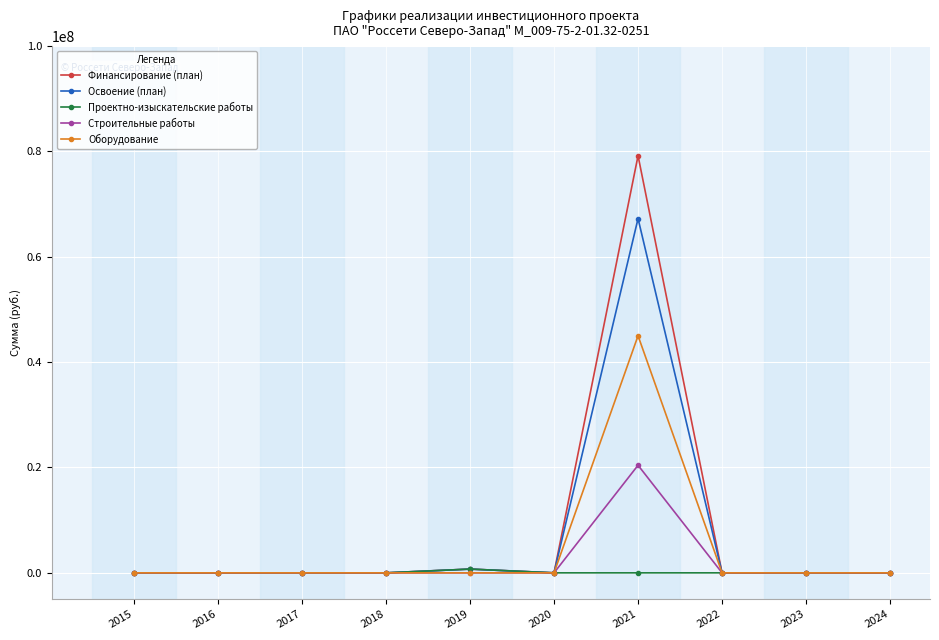

At which category is the sum across all series the highest?

2021